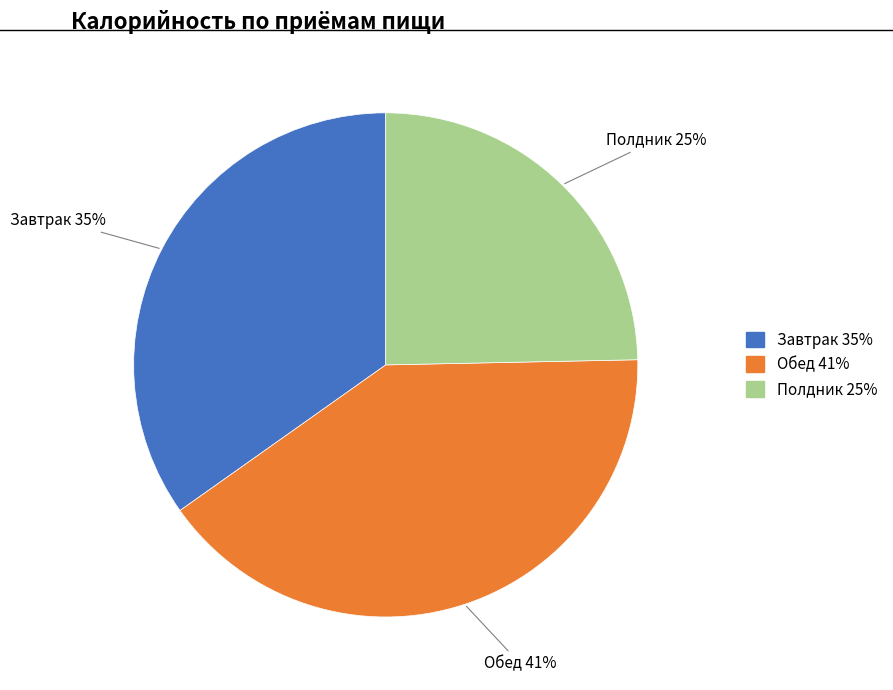

What percentage is the Полдник slice, to the nearest percent?

25%